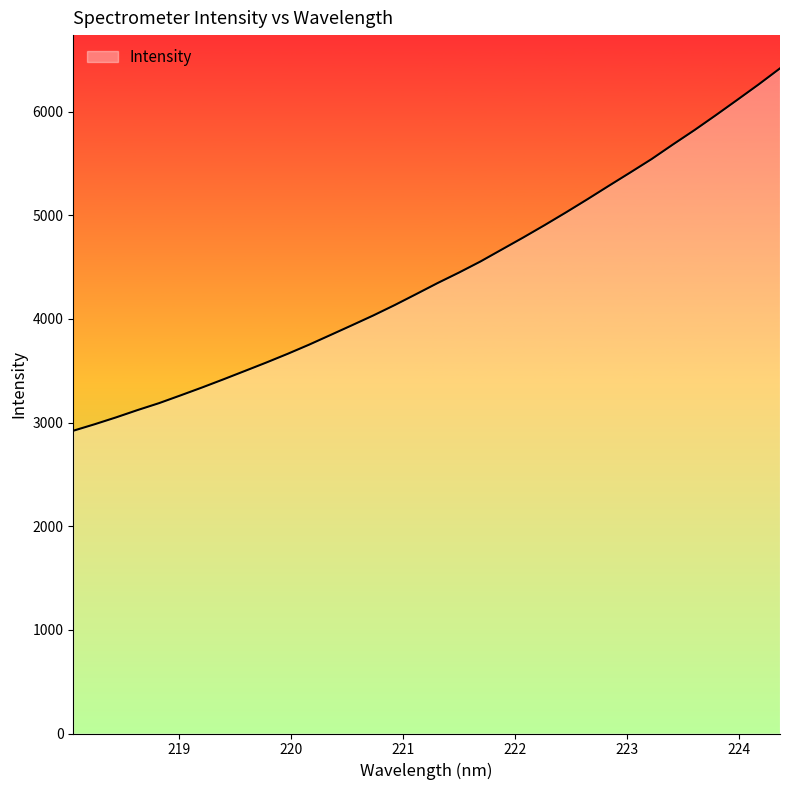

What is the difference between the maximum and minimum values?

3496.8